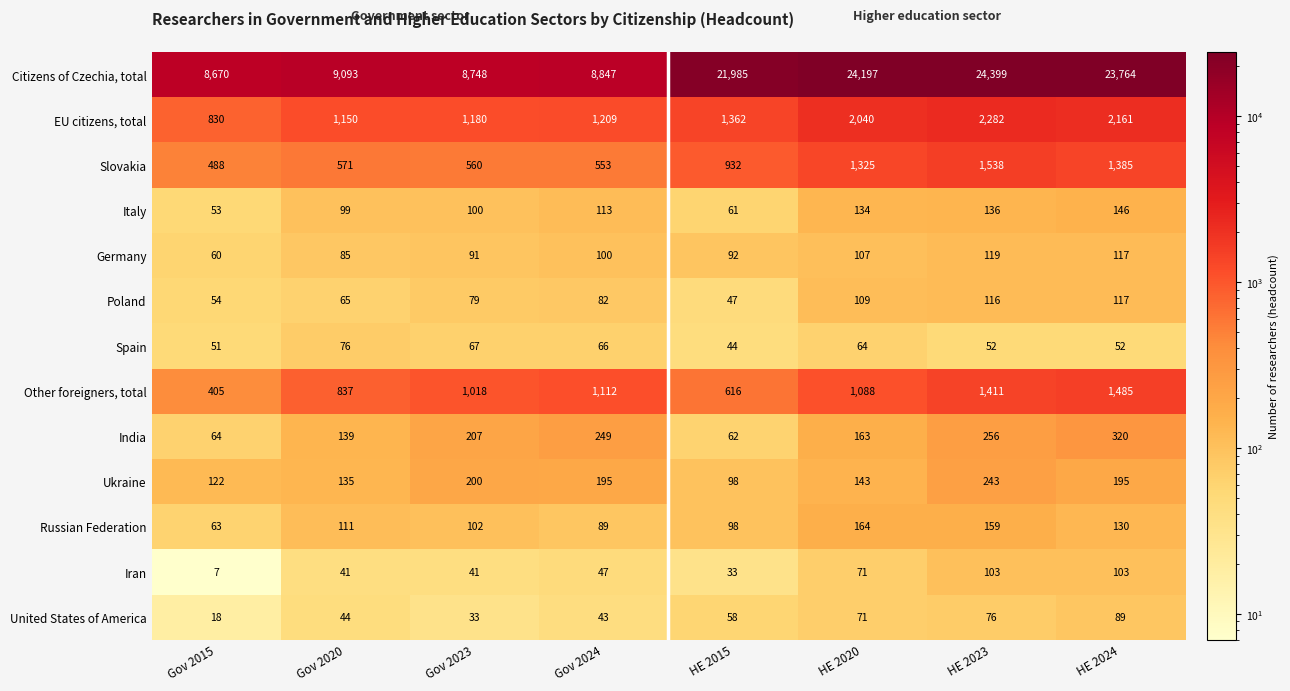

The Citizens of Czechia, total series shows 2068 at Gov 2024. True or false?

False